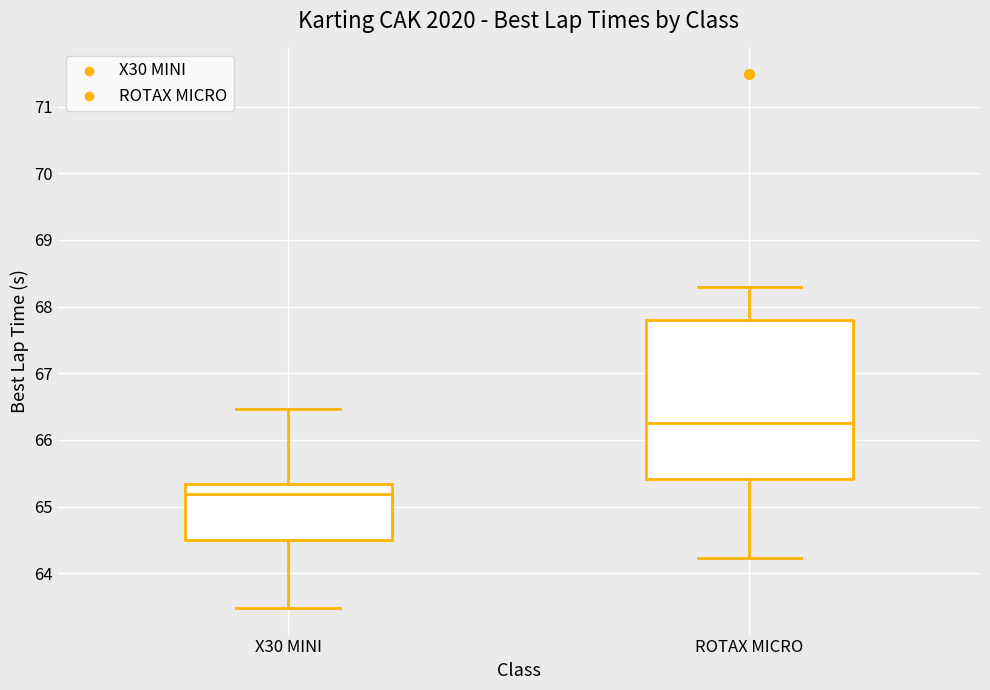

Where is the lower edge of the box for ROTAX MICRO on the y-axis? The values are not printed on the chart, so give them approximately, as read against the axis.

65.4